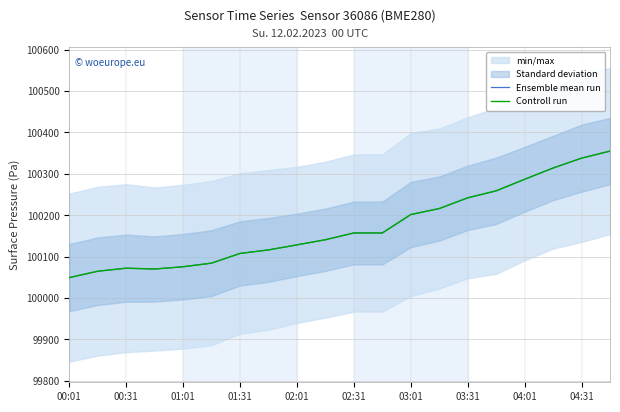

At which category does the chart reach its minimum across all series?

00:01